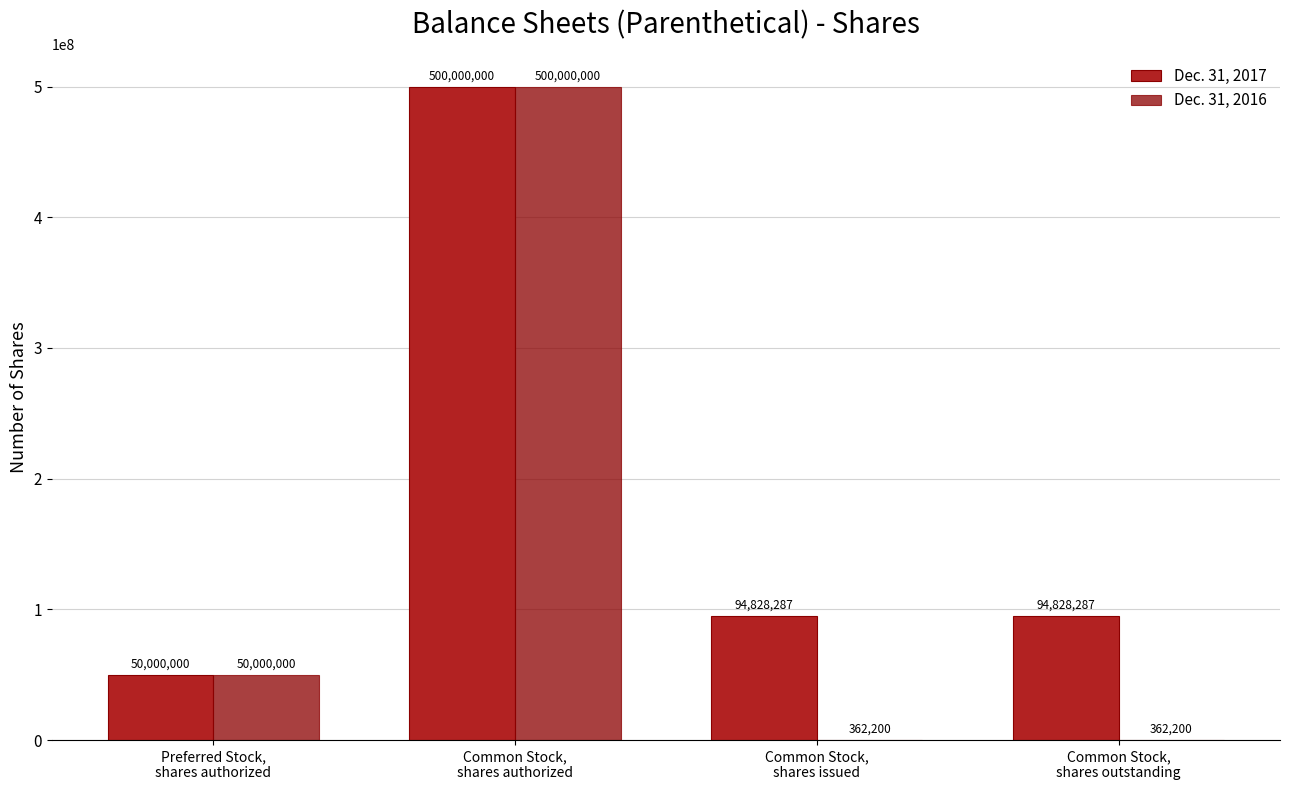

What is the maximum value for Dec. 31, 2016?

500000000